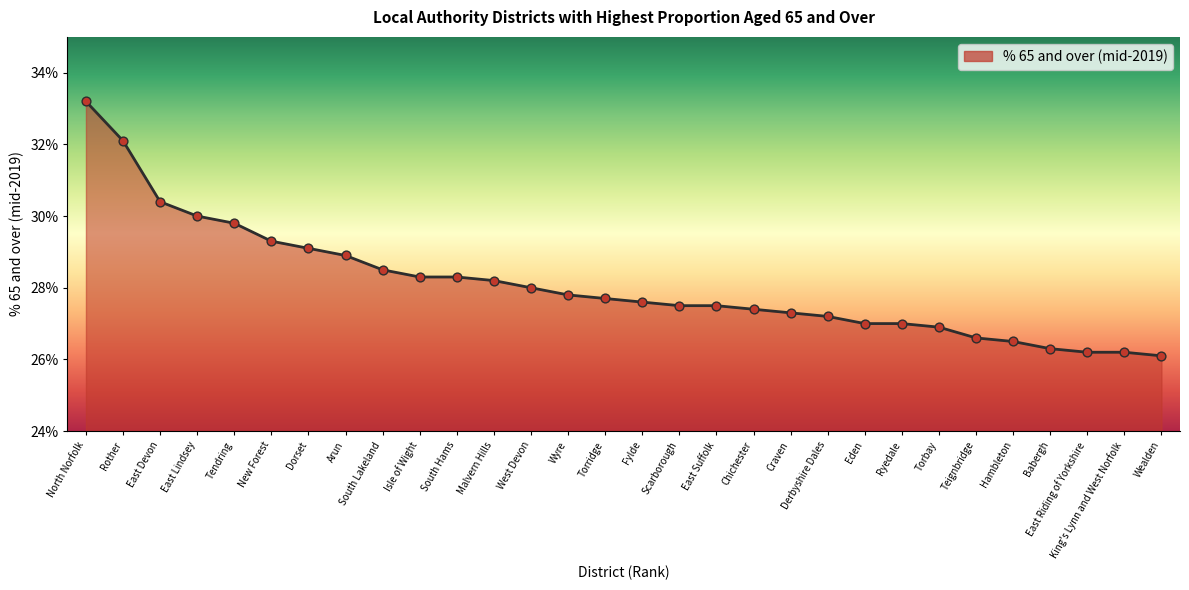

Between Hambleton and Dorset, which is larger?

Dorset